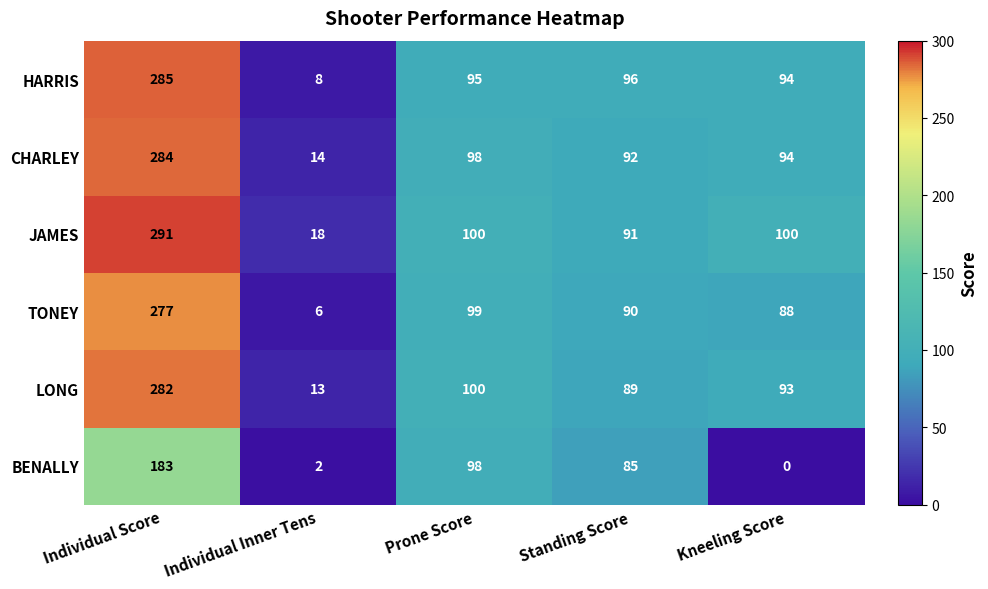

What is the sum of all LONG values?

577